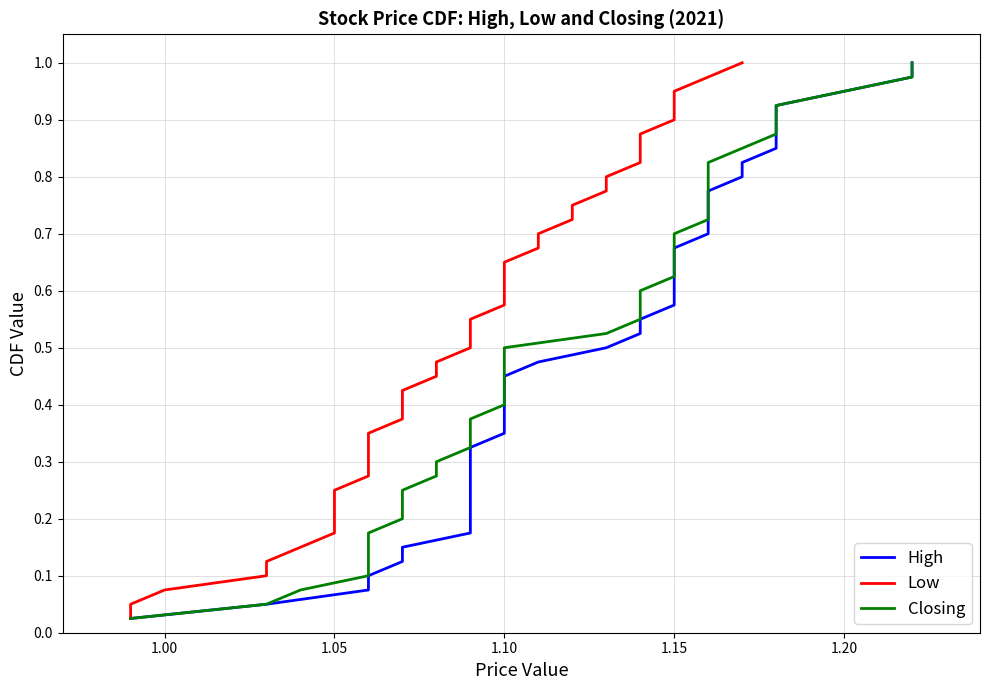

Does the chart display data point markers on the line(s)?

No